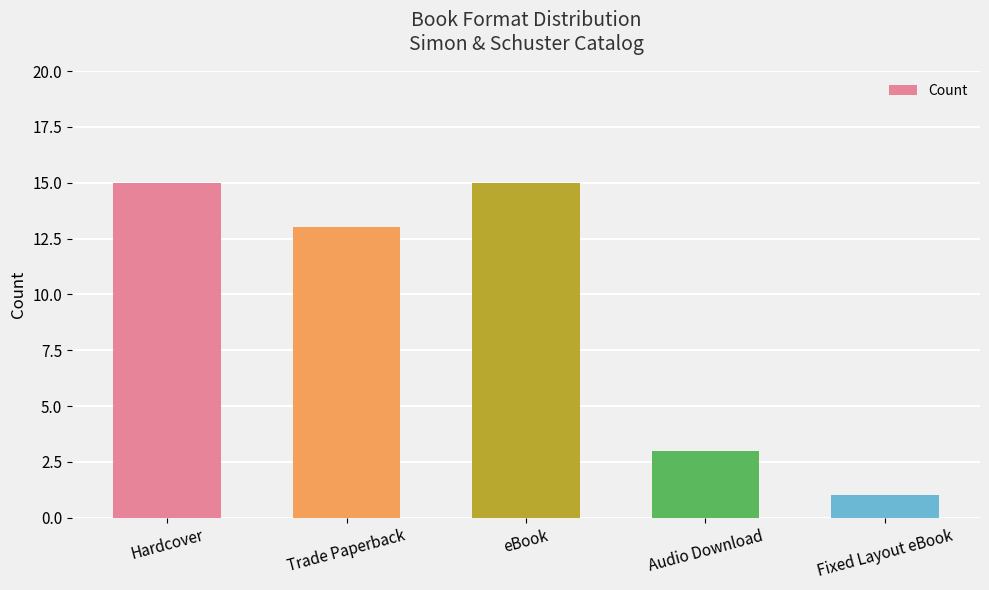

What is the change in value from Trade Paperback to eBook?

+2